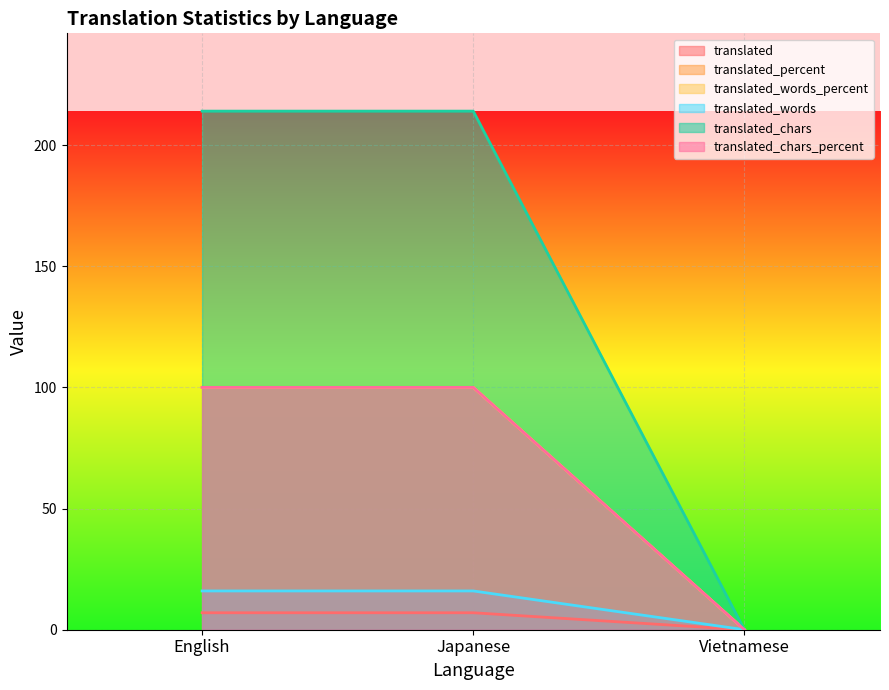

Count the translated values in the range 0 to 214.

3